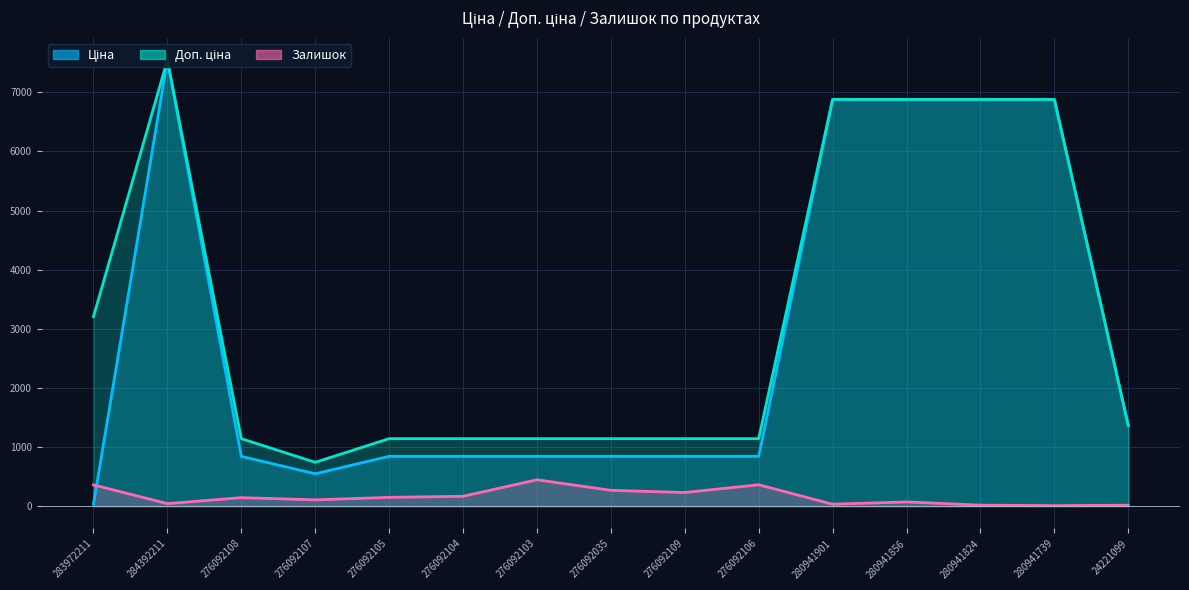

Where is the first local minimum for Доп. ціна?

276092107